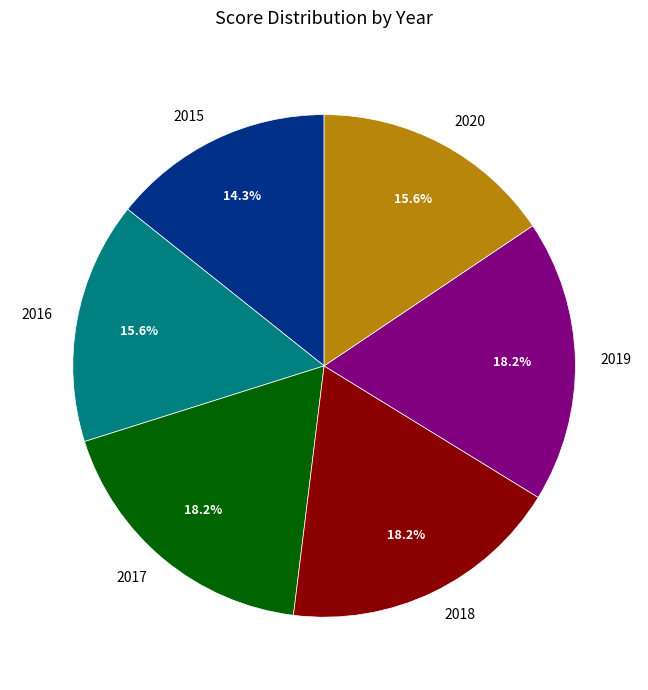

True or false: 2017 accounts for 27% of the total.

False